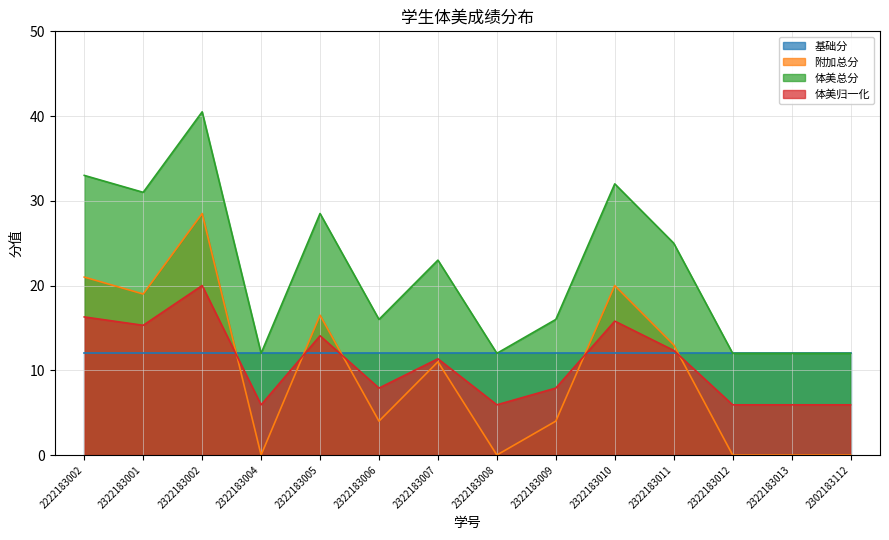

Does the chart have visible grid lines?

Yes